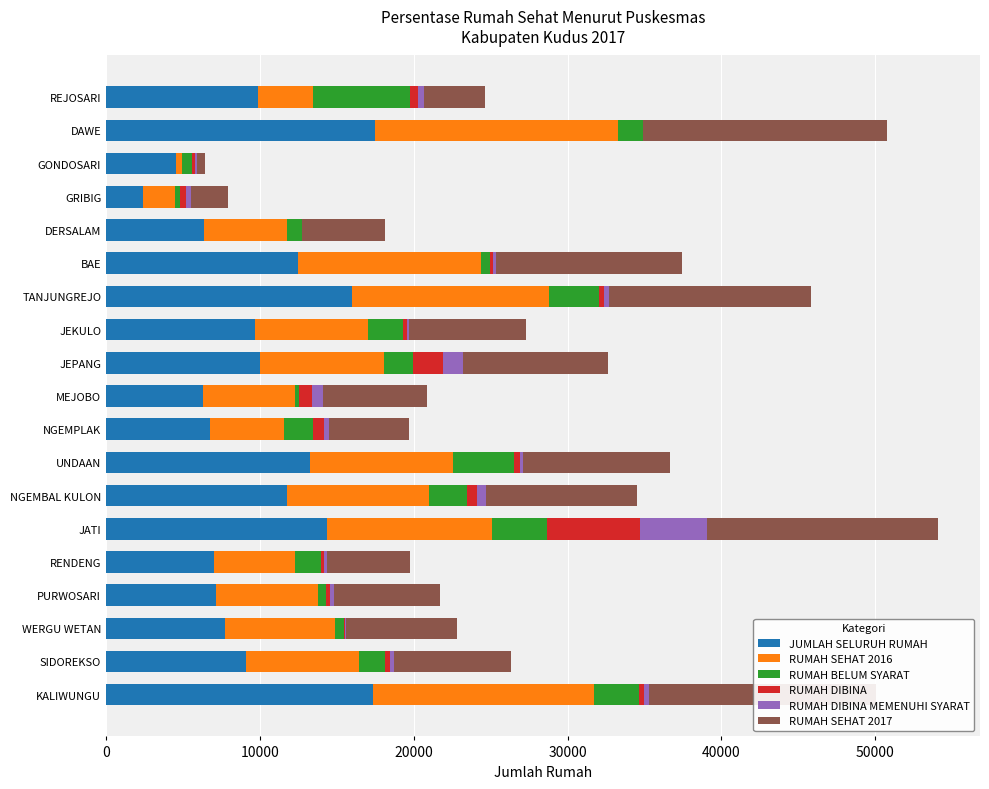

What is the maximum value for JUMLAH SELURUH RUMAH?

17461